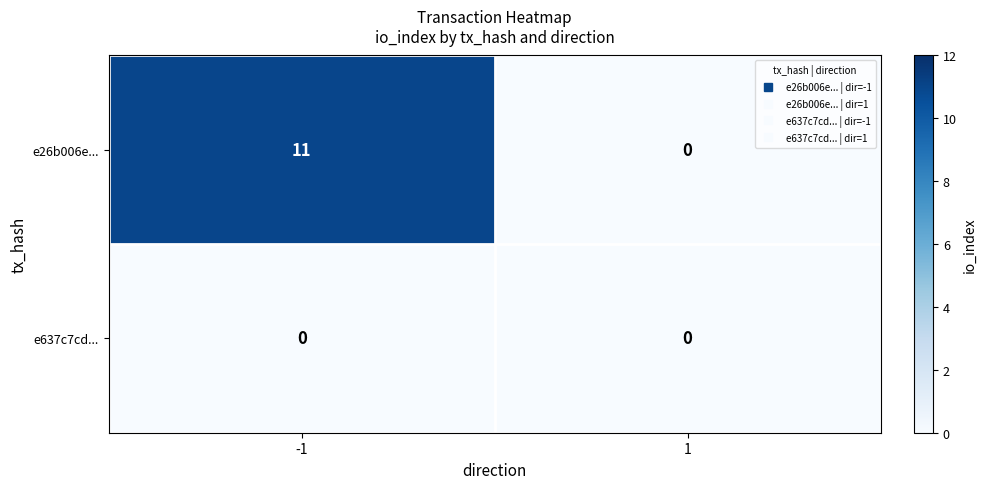

Rank the series by their maximum value, from highest to lowest.

e26b006e..., e637c7cd...